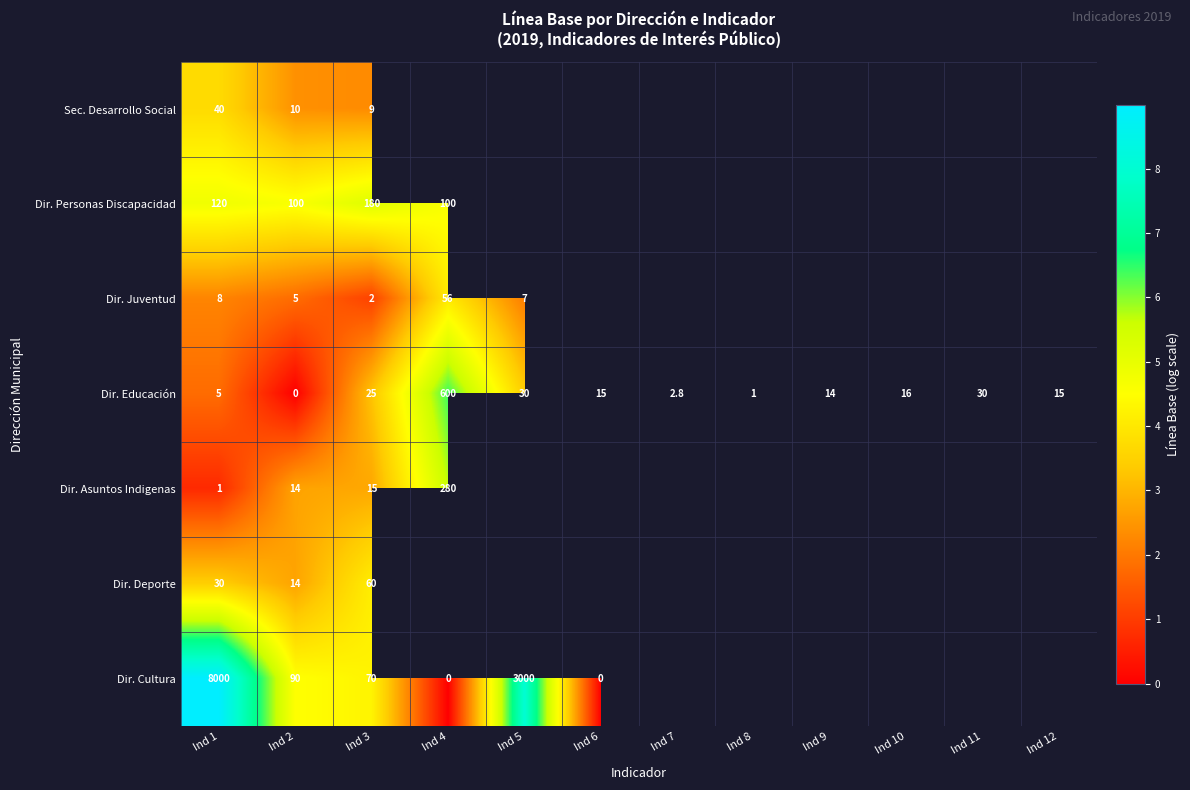

The Dir. Personas Discapacidad series shows 4.8 at Ind 1. True or false?

True